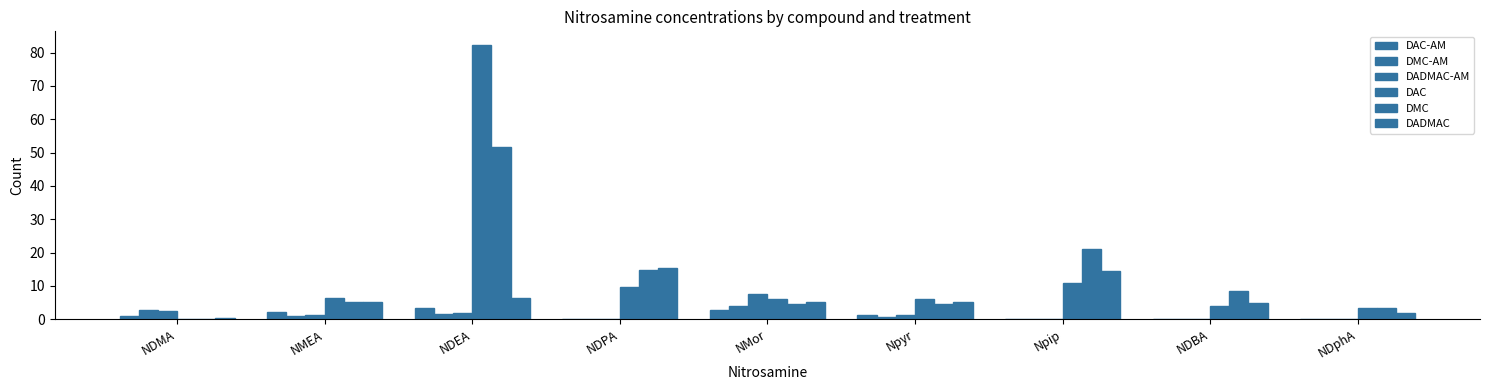

How many groups of bars are there?

9